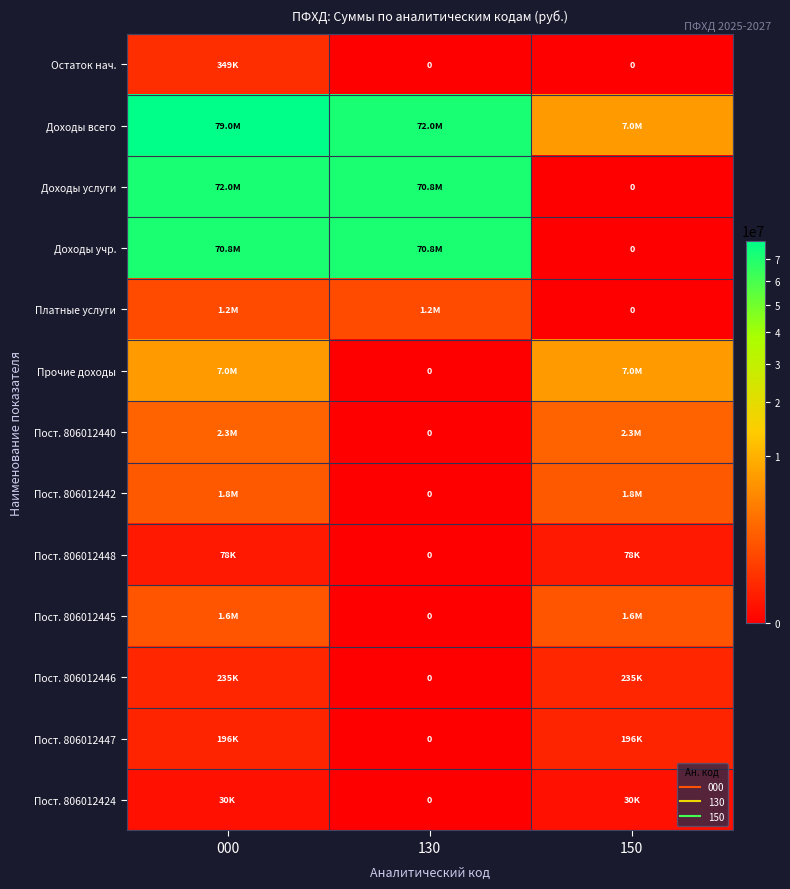

List the series in order of their peak value, lowest first.

Пост. 806012424, Пост. 806012448, Пост. 806012447, Пост. 806012446, Остаток нач., Платные услуги, Пост. 806012445, Пост. 806012442, Пост. 806012440, Прочие доходы, Доходы учр., Доходы услуги, Доходы всего